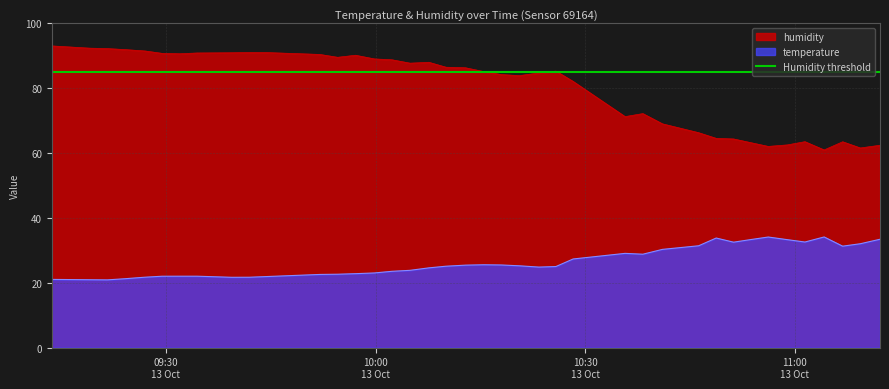

What is the minimum value for humidity?

61.0